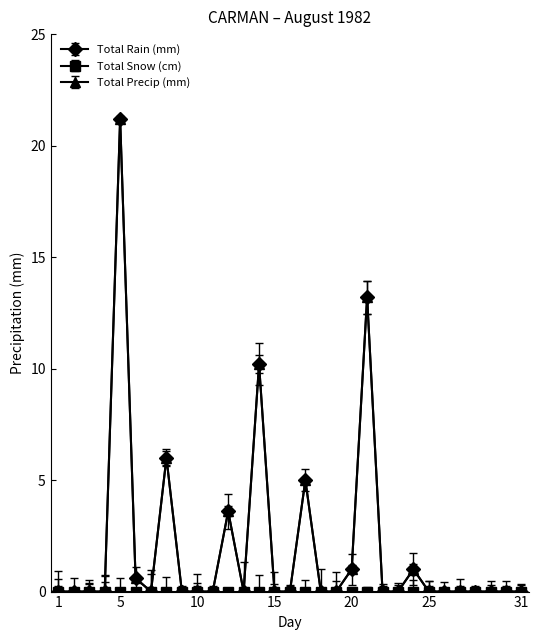

Does the chart have visible grid lines?

No